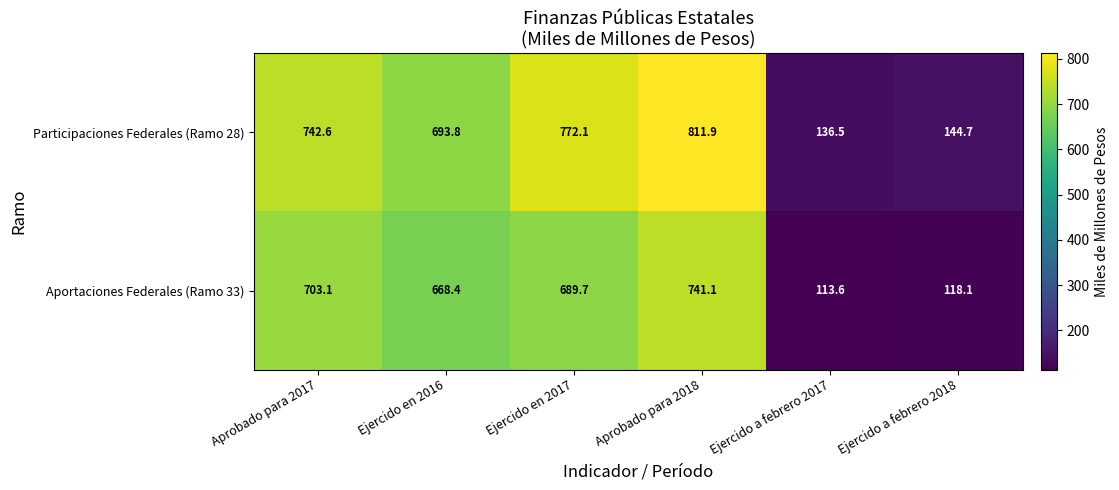

What is the average value of the Aportaciones Federales (Ramo 33) series?

505.7